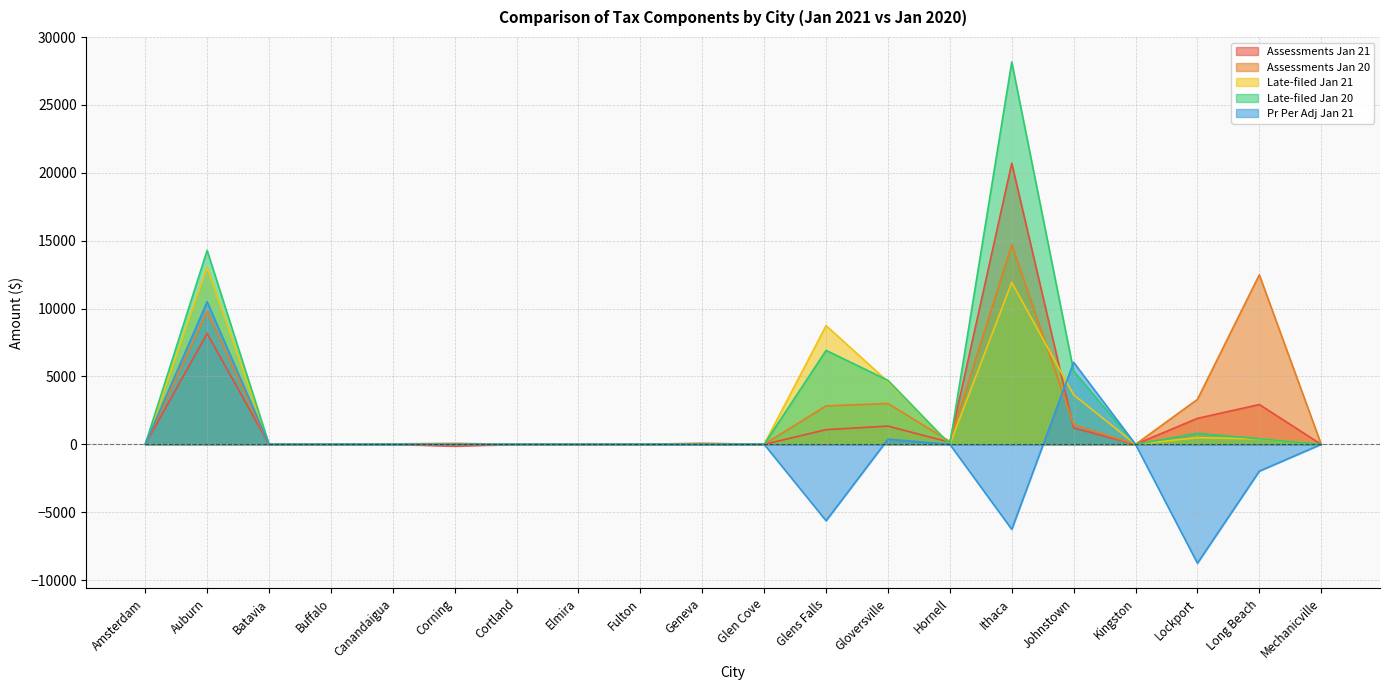

Which category has the highest value in the Pr Per Adj Jan 21 series?

Auburn